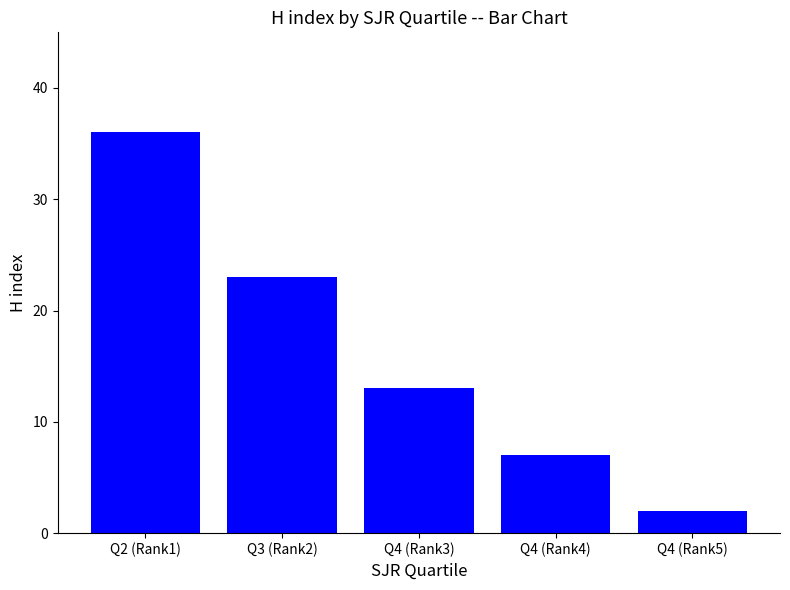

How many data points are less than 13?

2